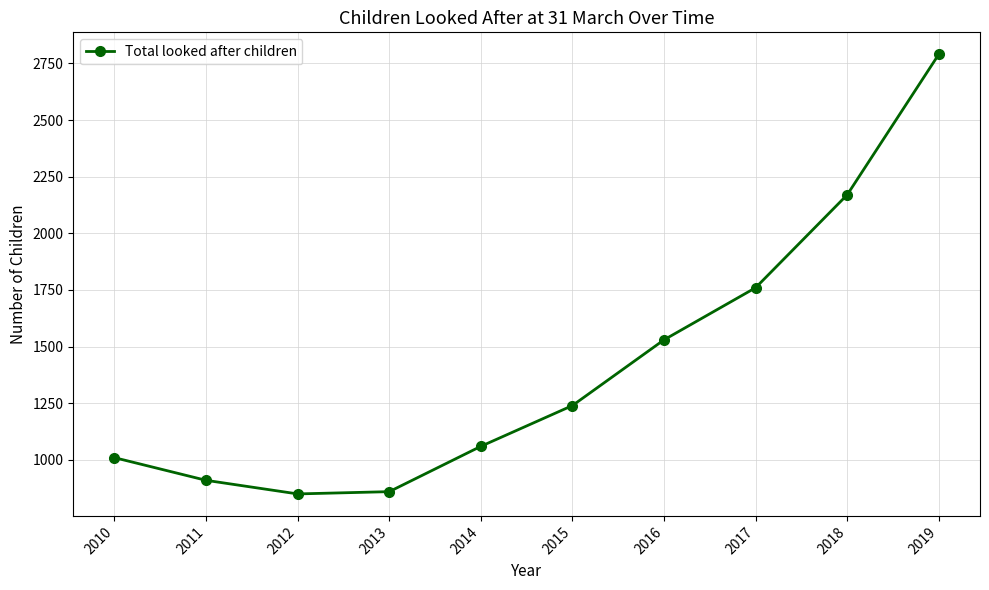

Reading right to left, list all the values displayed in this chart.

2790	2170	1760	1530	1240	1060	860	850	910	1010